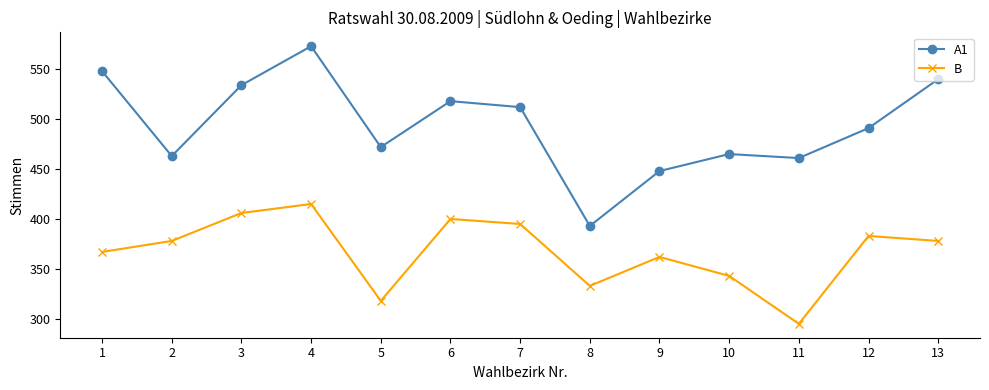

Where is A1 nearest to the value 483?

12